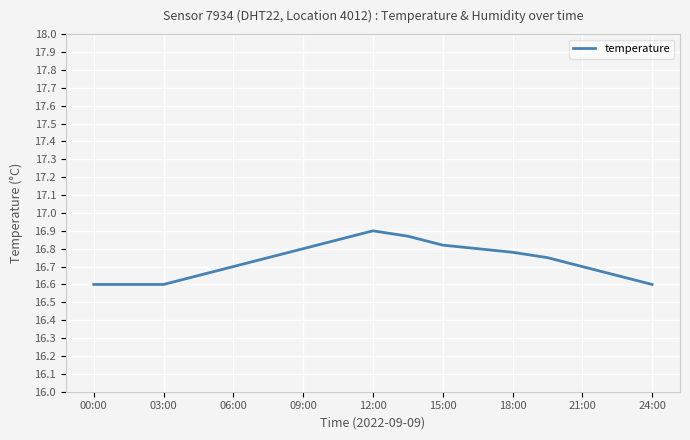

What is the difference between the maximum and minimum values?

0.3